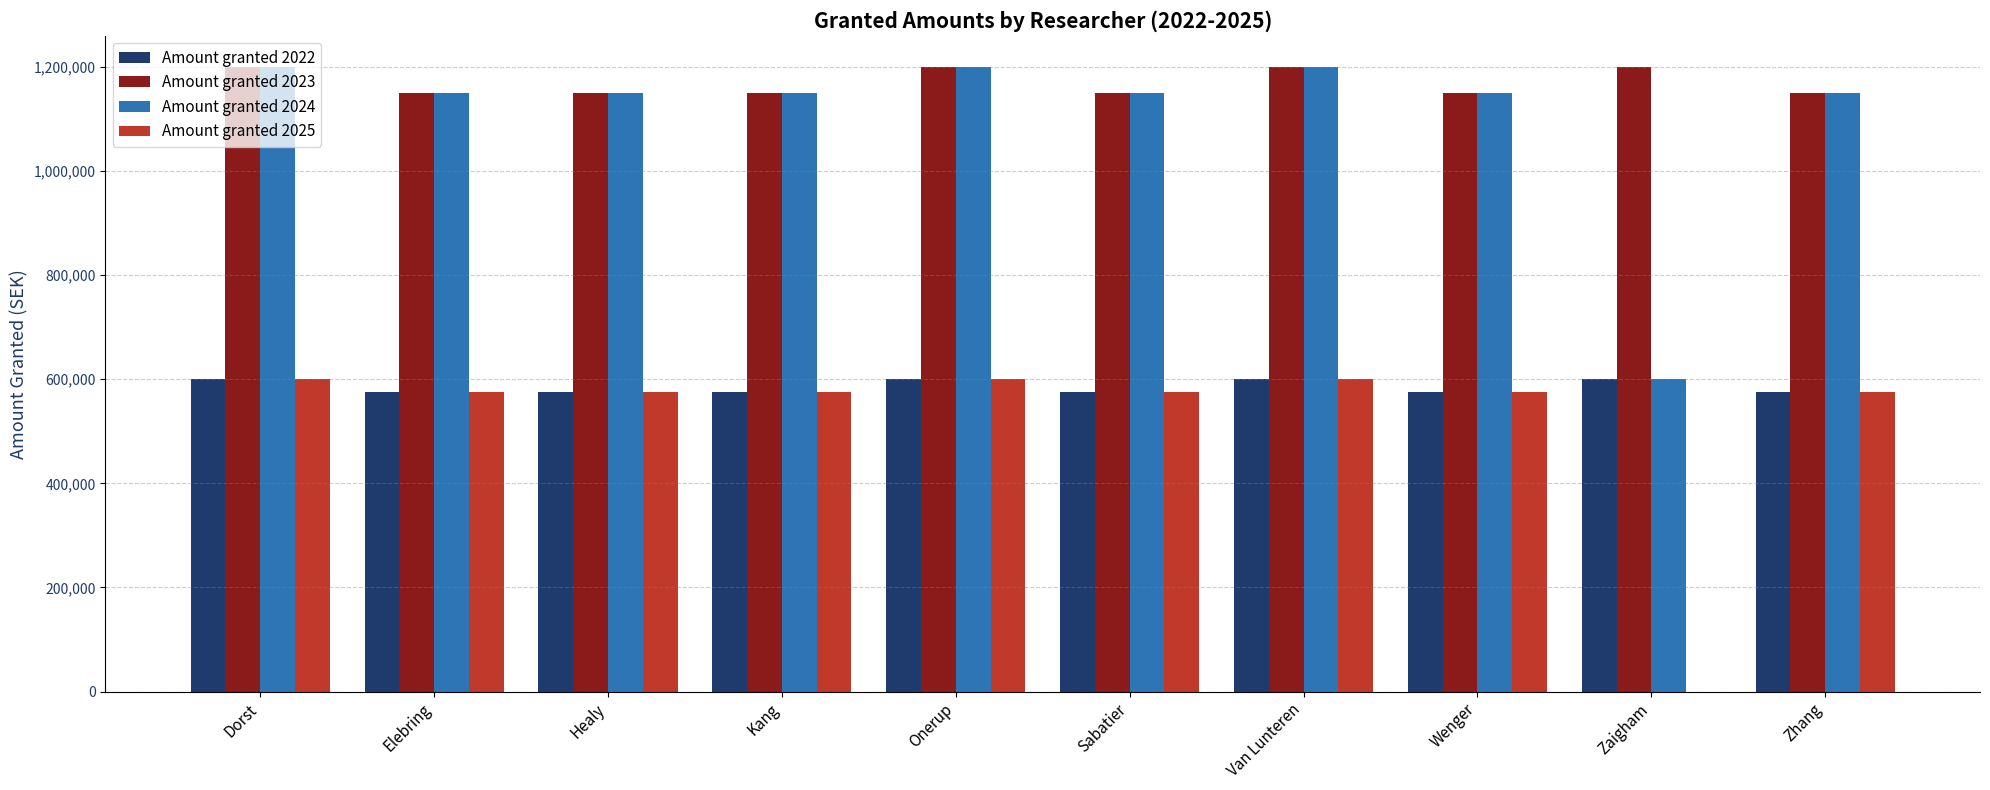

What is the total value across all series at Healy?

3450000